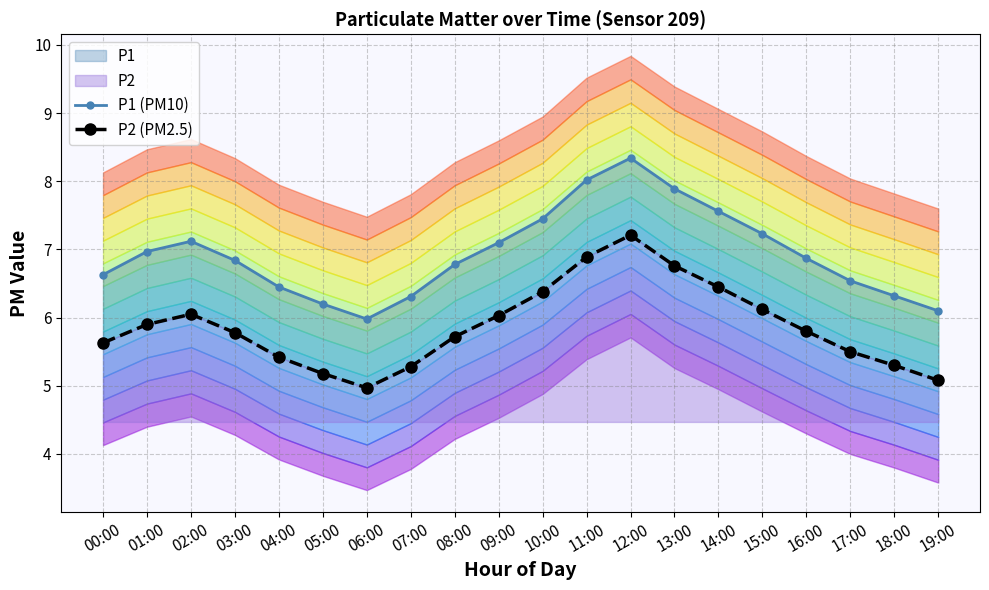

Where is the first local maximum for P1 (PM10)?

02:00